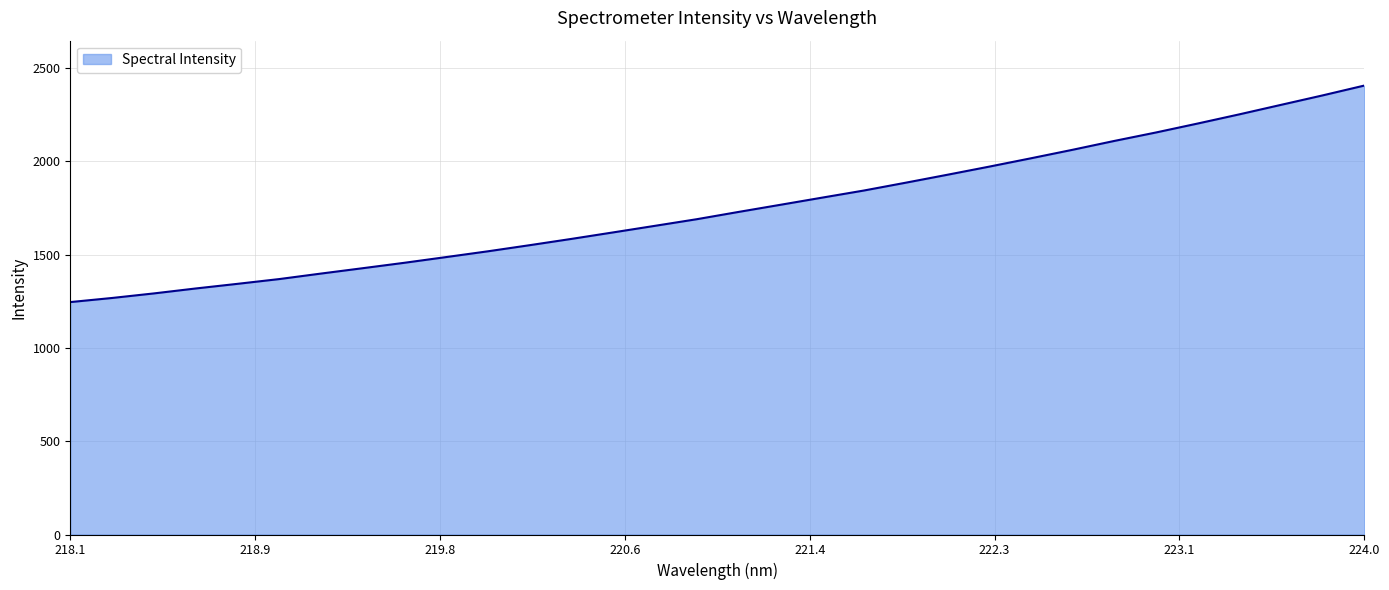

What is the difference between the maximum and minimum values?

1160.6